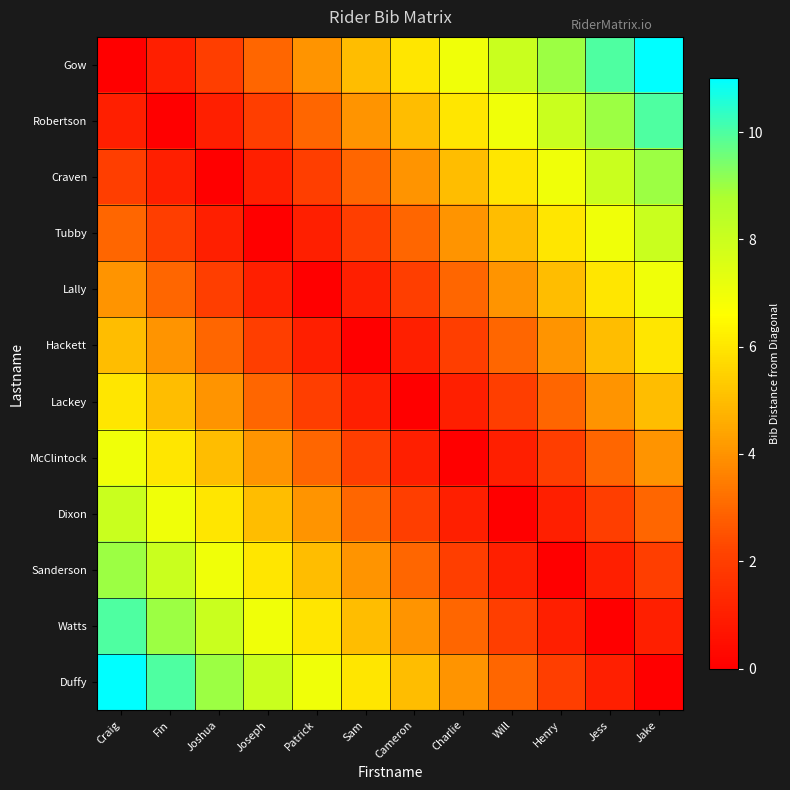

Reading left to right, what are all the values shown in this chart?

Gow: Craig=0	Fin=1	Joshua=2	Joseph=3	Patrick=4	Sam=5	Cameron=6	Charlie=7	Will=8	Henry=9	Jess=10	Jake=11
Robertson: Craig=1	Fin=0	Joshua=1	Joseph=2	Patrick=3	Sam=4	Cameron=5	Charlie=6	Will=7	Henry=8	Jess=9	Jake=10
Craven: Craig=2	Fin=1	Joshua=0	Joseph=1	Patrick=2	Sam=3	Cameron=4	Charlie=5	Will=6	Henry=7	Jess=8	Jake=9
Tubby: Craig=3	Fin=2	Joshua=1	Joseph=0	Patrick=1	Sam=2	Cameron=3	Charlie=4	Will=5	Henry=6	Jess=7	Jake=8
Lally: Craig=4	Fin=3	Joshua=2	Joseph=1	Patrick=0	Sam=1	Cameron=2	Charlie=3	Will=4	Henry=5	Jess=6	Jake=7
Hackett: Craig=5	Fin=4	Joshua=3	Joseph=2	Patrick=1	Sam=0	Cameron=1	Charlie=2	Will=3	Henry=4	Jess=5	Jake=6
Lackey: Craig=6	Fin=5	Joshua=4	Joseph=3	Patrick=2	Sam=1	Cameron=0	Charlie=1	Will=2	Henry=3	Jess=4	Jake=5
McClintock: Craig=7	Fin=6	Joshua=5	Joseph=4	Patrick=3	Sam=2	Cameron=1	Charlie=0	Will=1	Henry=2	Jess=3	Jake=4
Dixon: Craig=8	Fin=7	Joshua=6	Joseph=5	Patrick=4	Sam=3	Cameron=2	Charlie=1	Will=0	Henry=1	Jess=2	Jake=3
Sanderson: Craig=9	Fin=8	Joshua=7	Joseph=6	Patrick=5	Sam=4	Cameron=3	Charlie=2	Will=1	Henry=0	Jess=1	Jake=2
Watts: Craig=10	Fin=9	Joshua=8	Joseph=7	Patrick=6	Sam=5	Cameron=4	Charlie=3	Will=2	Henry=1	Jess=0	Jake=1
Duffy: Craig=11	Fin=10	Joshua=9	Joseph=8	Patrick=7	Sam=6	Cameron=5	Charlie=4	Will=3	Henry=2	Jess=1	Jake=0